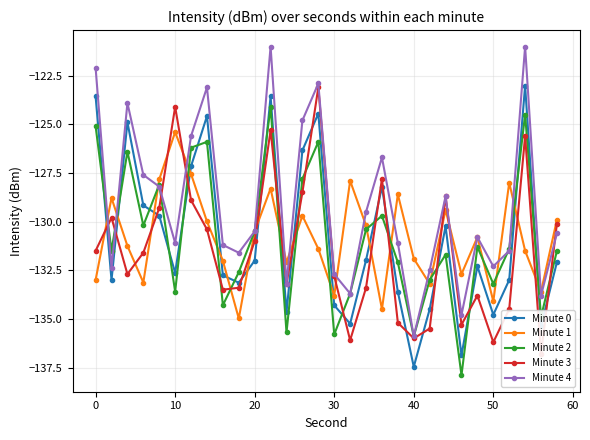

How many data points in Minute 4 are above -130?

13